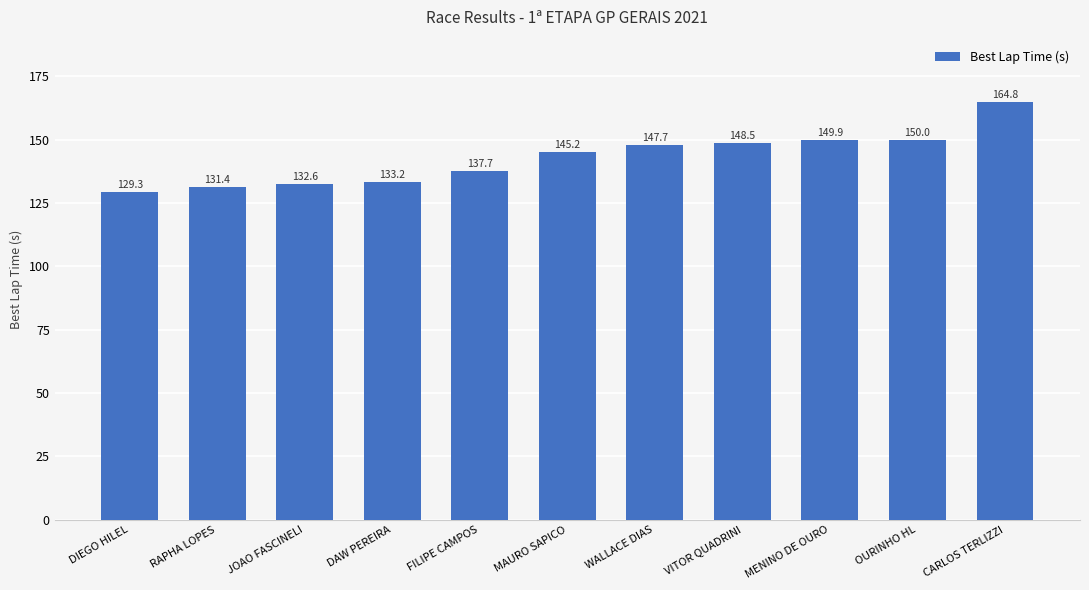

What is the difference between the maximum and minimum values?

35.5